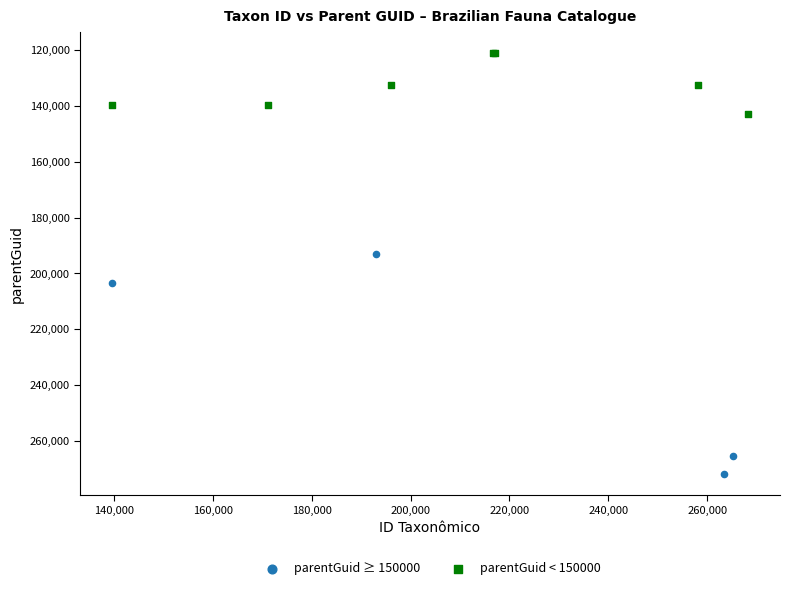

Which series contains the lowest Y value?

parentGuid < 150000